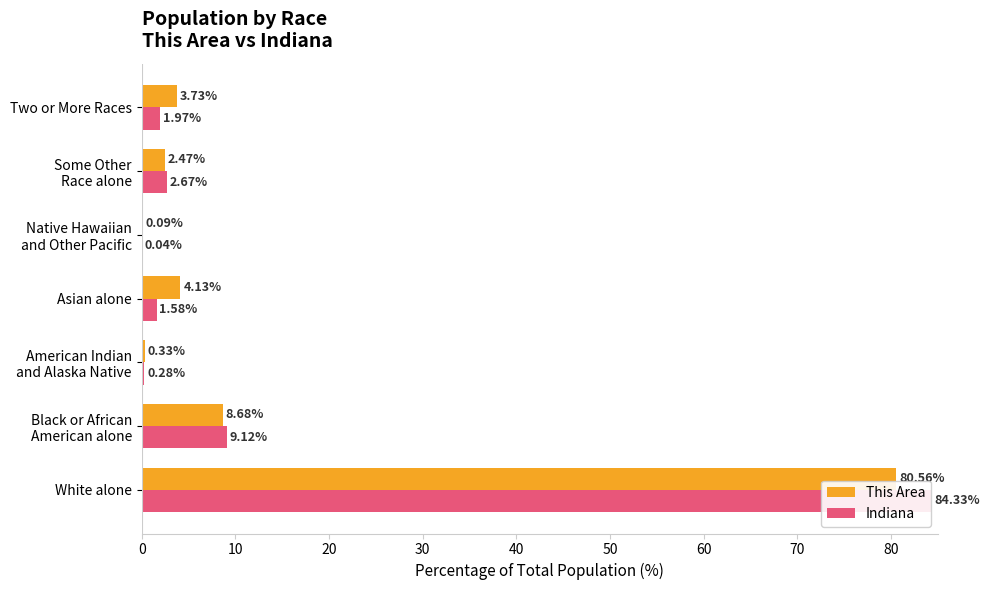

What is the sum of all This Area values?

100.0